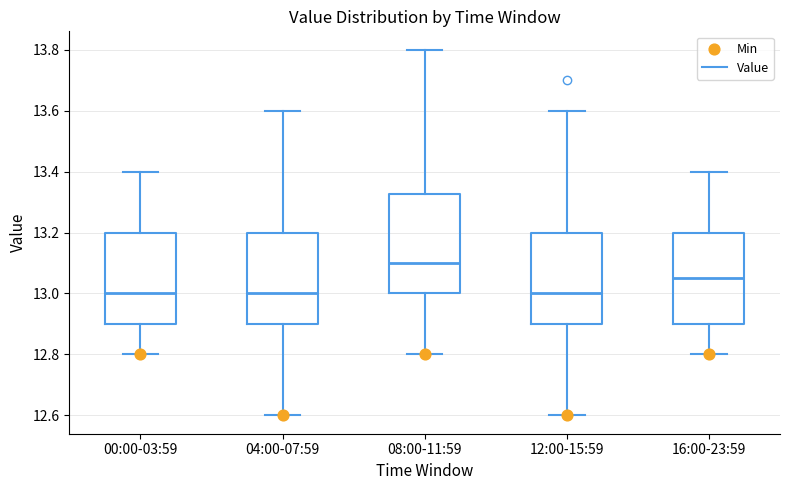

Which box is the tallest, from its lower edge to its upper edge?

08:00-11:59